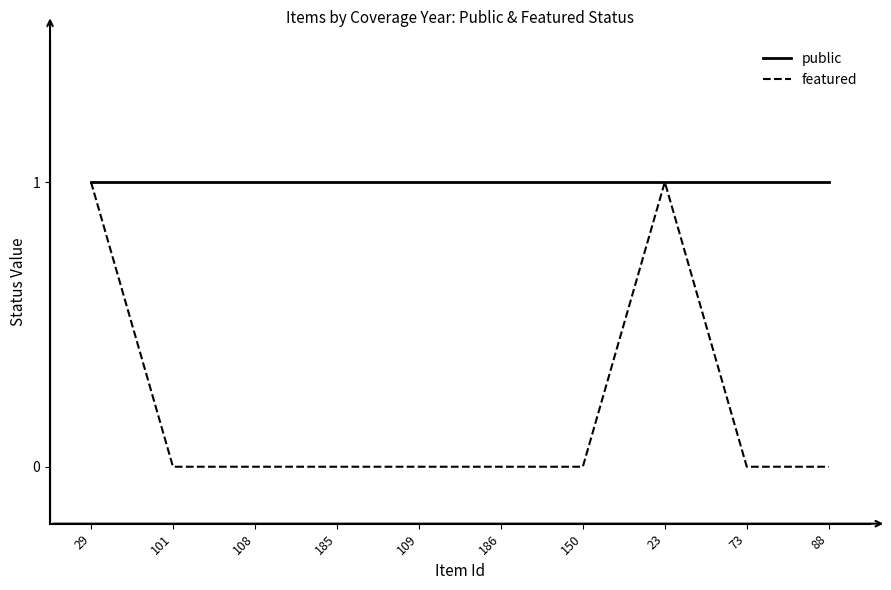

Reading right to left, transcribe all the data shown in this chart.

public: 1	1	1	1	1	1	1	1	1	1
featured: 0	0	1	0	0	0	0	0	0	1